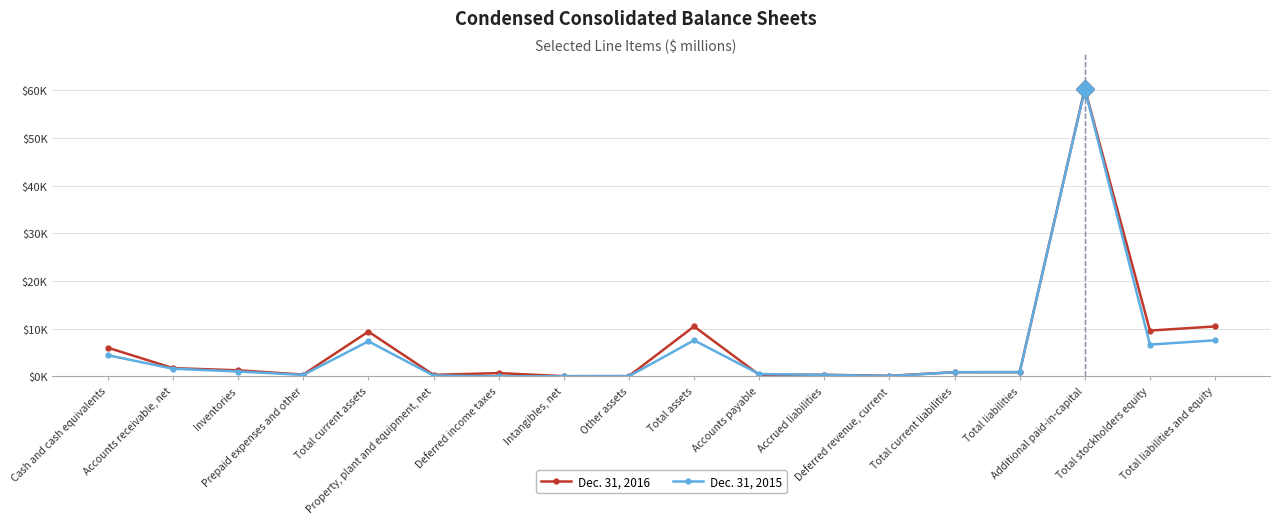

Reading left to right, list all the values displayed in this chart.

Dec. 31, 2016: 6009	1726	1268	377	9385	310	675	44	57	10471	324	334	111	873	873	60370	9598	10471
Dec. 31, 2015: 4430	1599	1015	298	7347	176	0	13	26	7562	484	304	71	859	899	60251	6663	7562